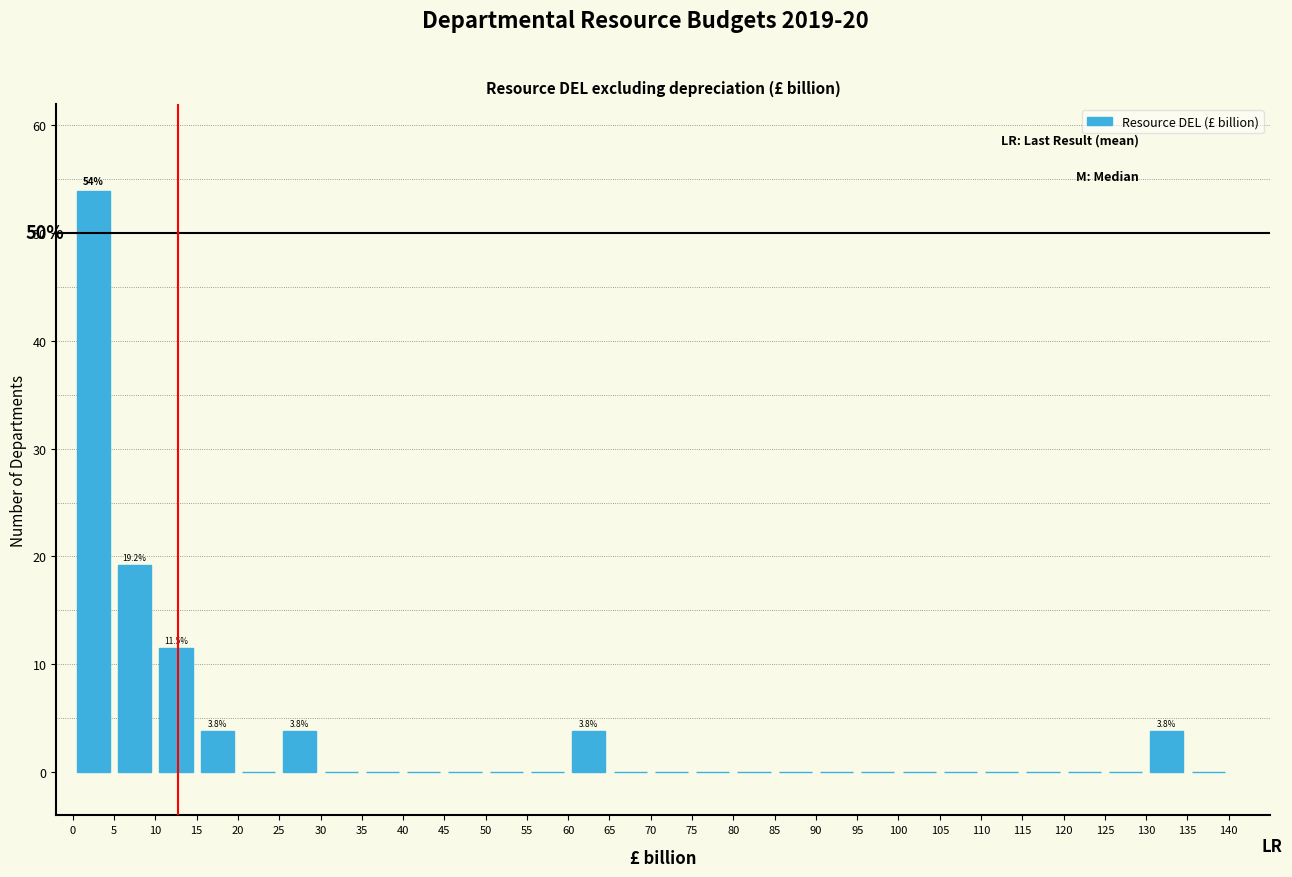

Which range on the x-axis has the tallest bar?

0 to 5